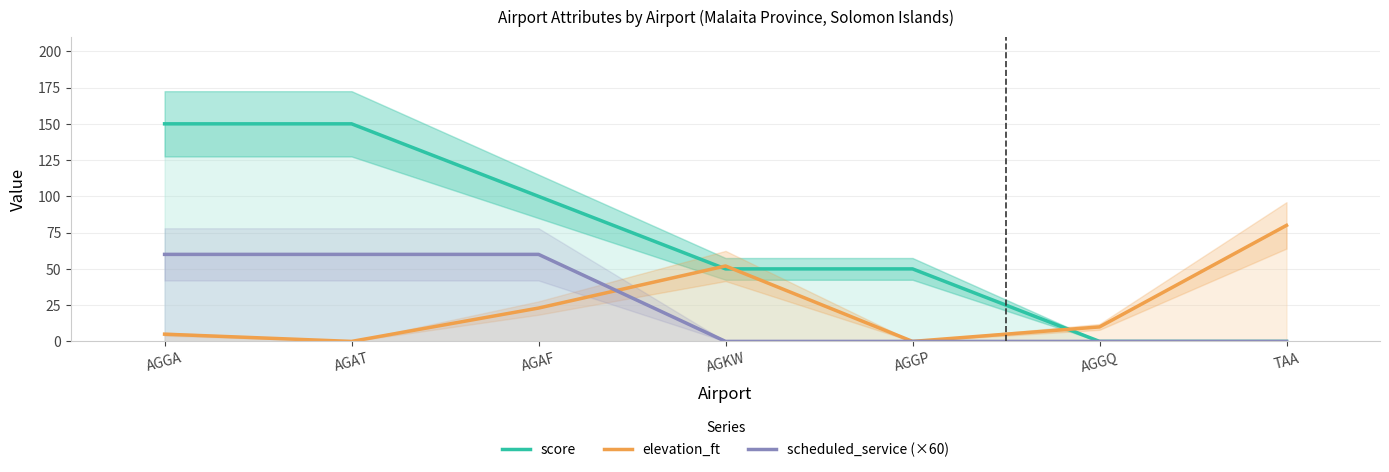

Reading left to right, list all the values displayed in this chart.

score: 150	150	100	50	50	0	0
elevation_ft: 5	0	23	52	0	10	80
scheduled_service (×60): 60	60	60	0	0	0	0